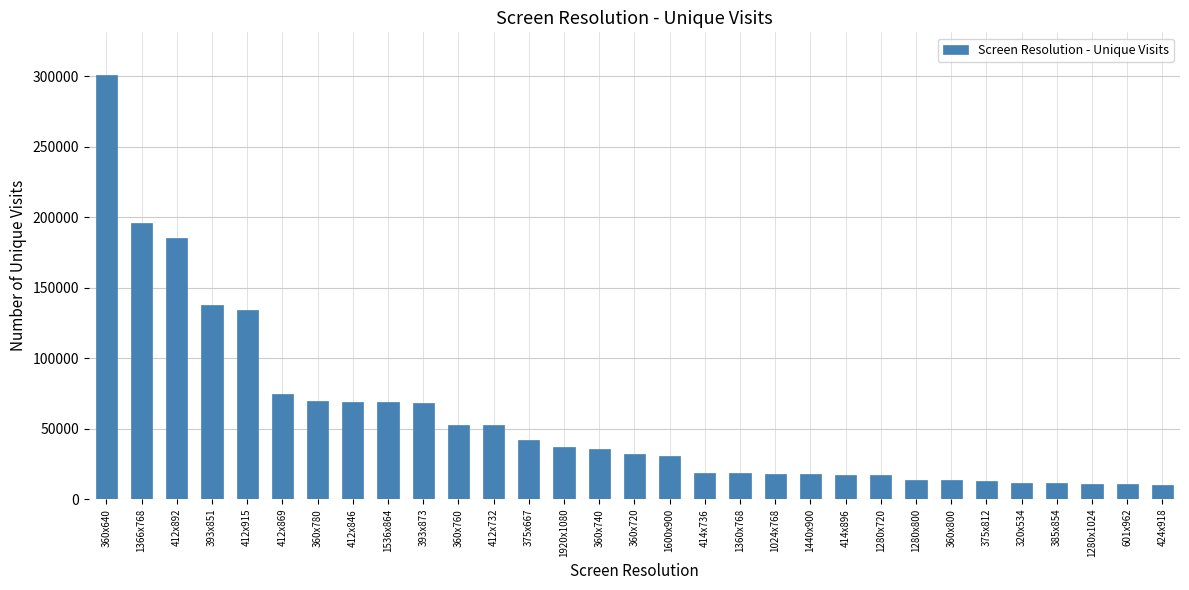

What is the minimum value shown in the chart?

10288